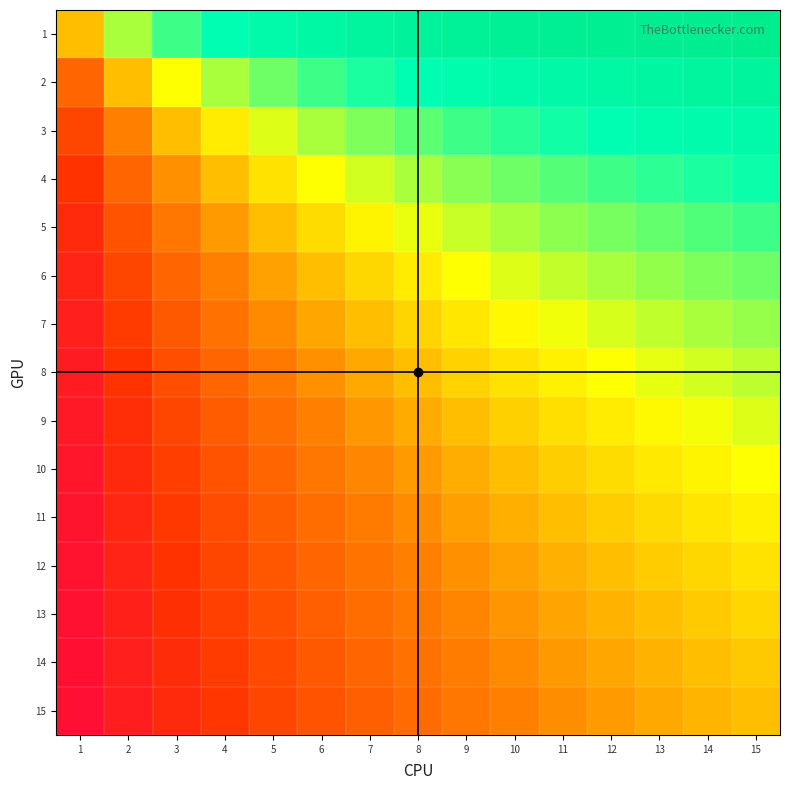

At which category is the sum across all series the highest?

15